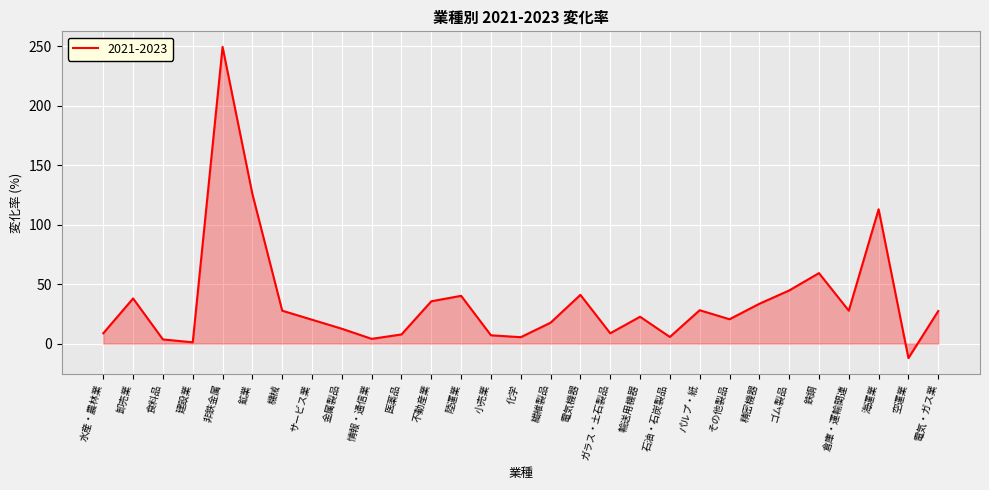

True or false: the data has more than 1 interior local peaks.

True